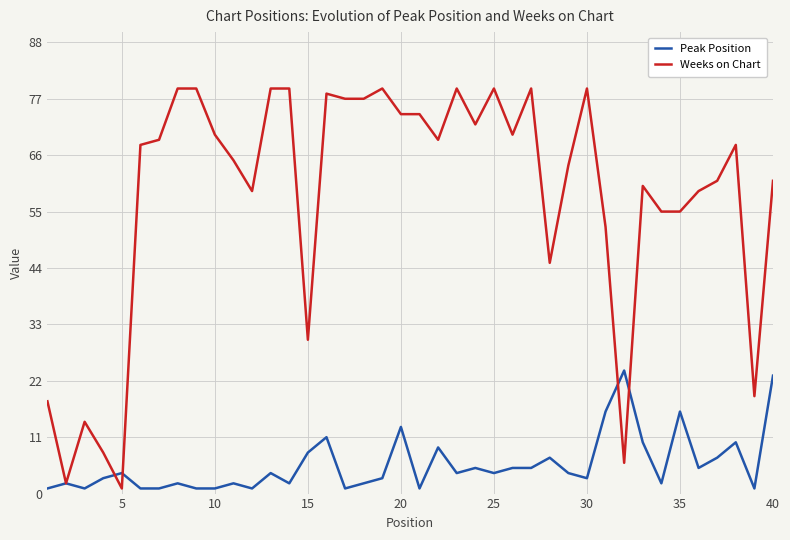

True or false: Peak Position has more than 2 points higher than both neighbors.

True